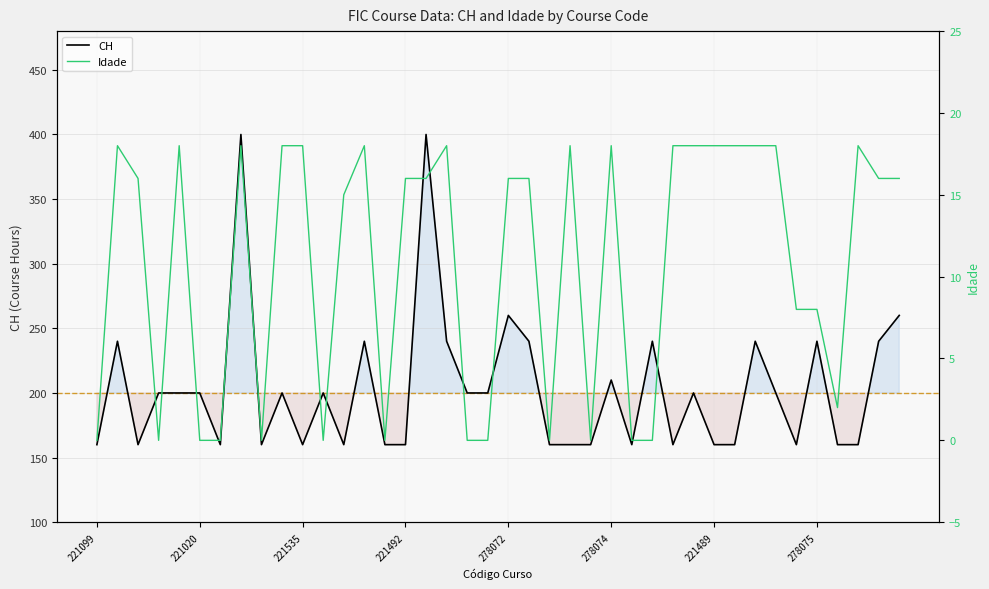

In CH, how many points are higher than both neighbors (excluding endpoints)?

12